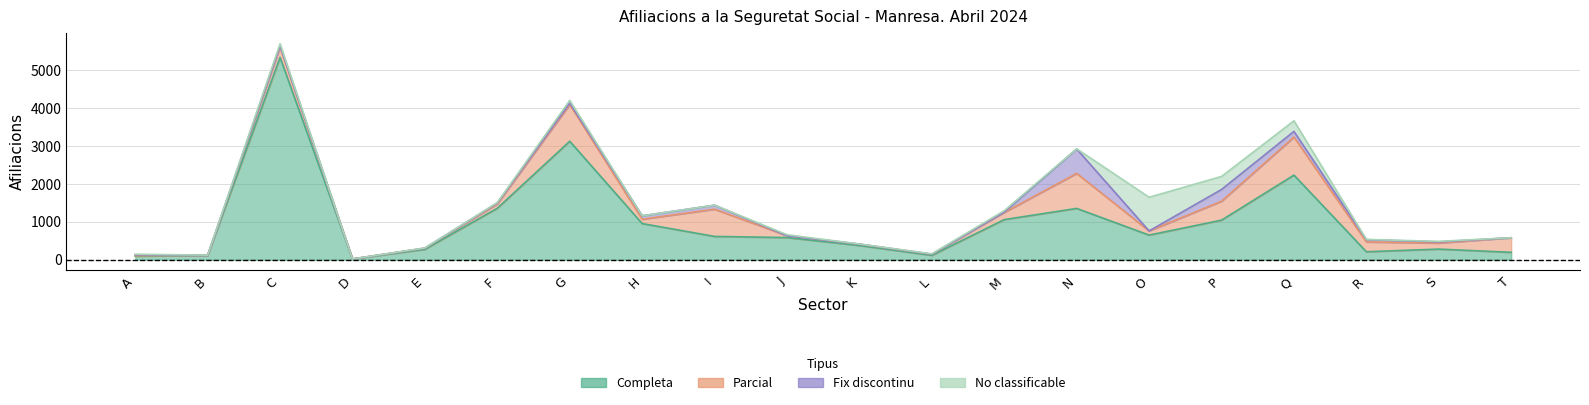

How many interior local valleys does the Completa series have?

4